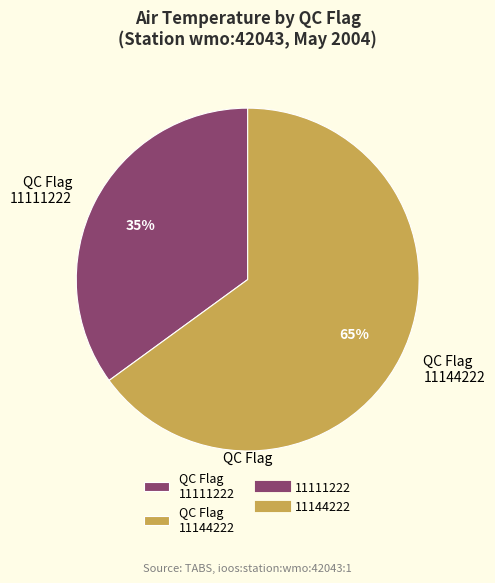

Count the number of slices in the pie.

2